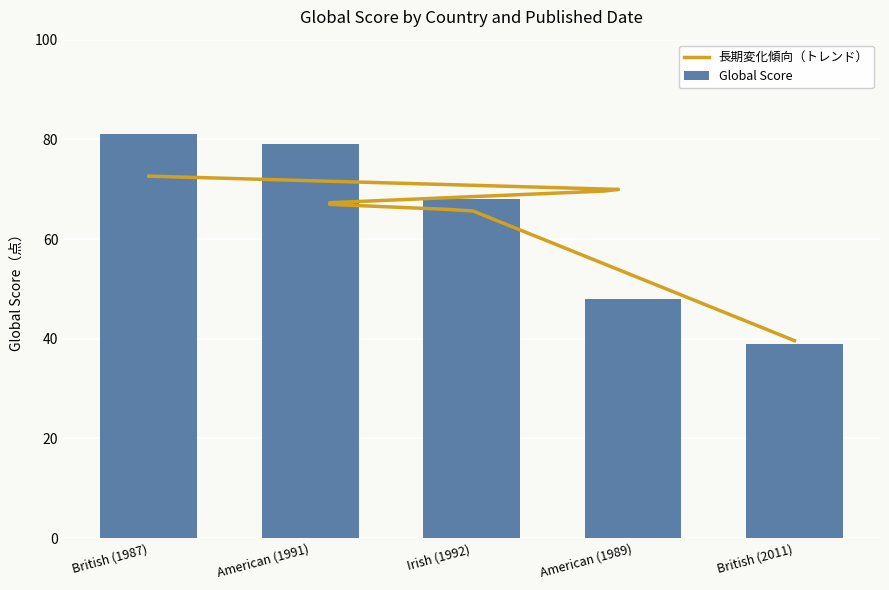

What is the minimum value for Global Score?

39